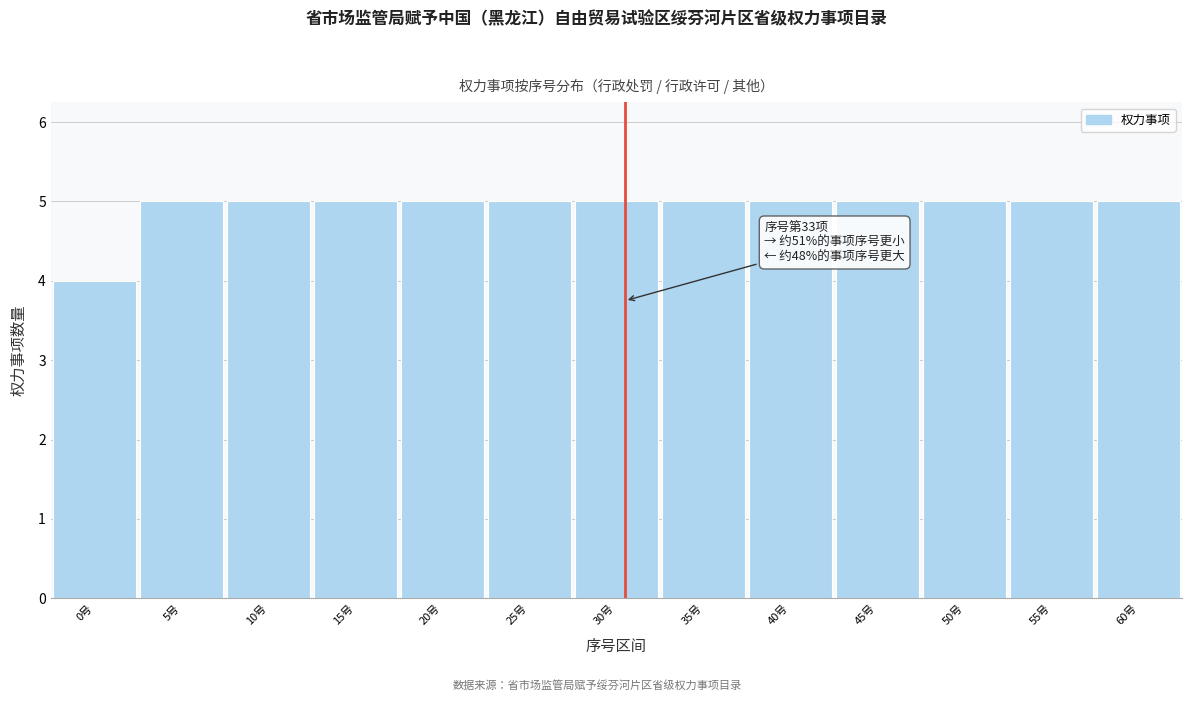

Reading left to right, extract all data points from this chart.

0号=4	5号=5	10号=5	15号=5	20号=5	25号=5	30号=5	35号=5	40号=5	45号=5	50号=5	55号=5	60号=5